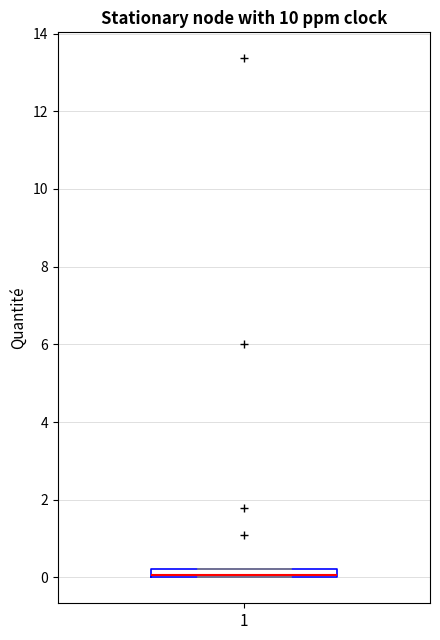

Where is the upper edge of the box at x = 1 on the y-axis? The values are not printed on the chart, so give them approximately, as read against the axis.

0.2